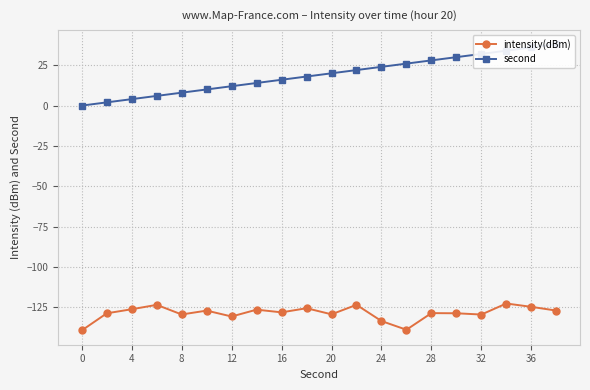

What are all the series names shown in the legend?

intensity(dBm), second